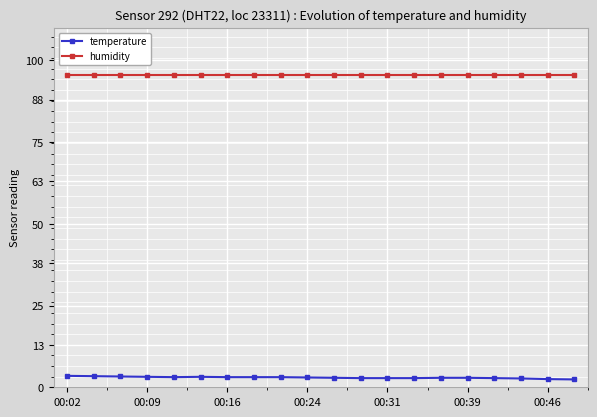

How many series are shown in this chart?

2